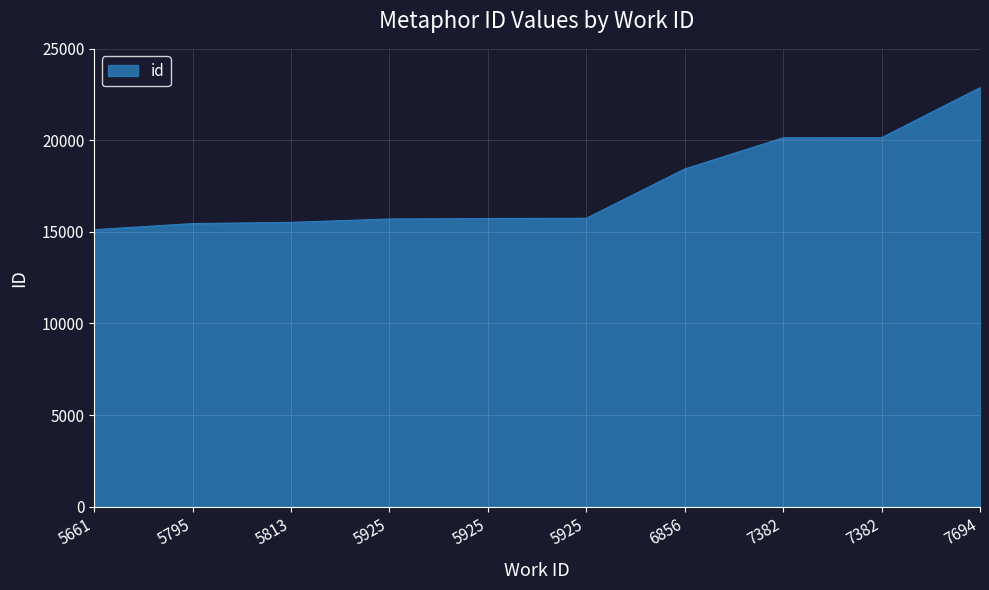

What is the maximum value shown in the chart?

22880